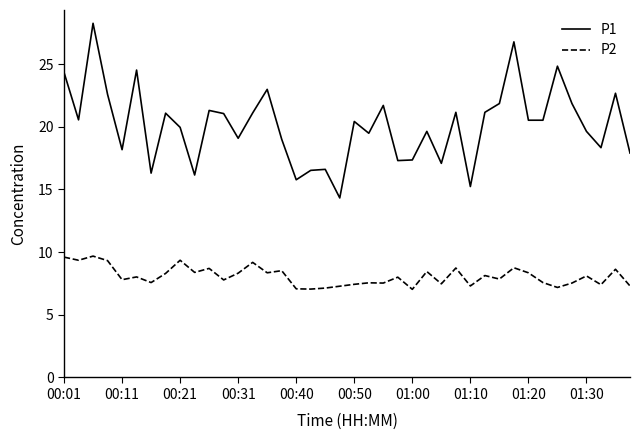

What are all the series names shown in the legend?

P1, P2